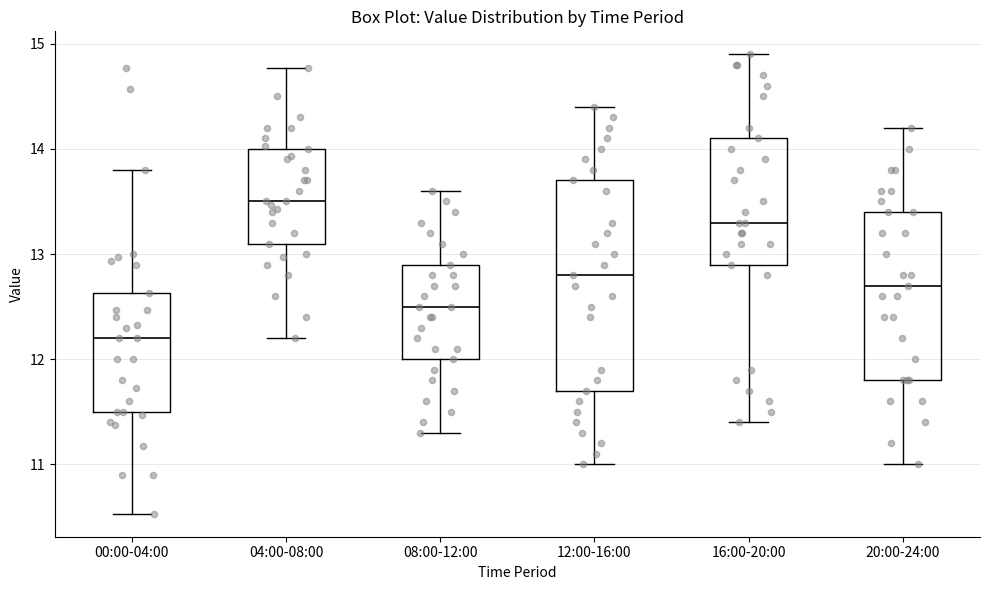

Where does the median line of the box for 04:00-08:00 sit on the y-axis? The values are not printed on the chart, so give them approximately, as read against the axis.

13.5